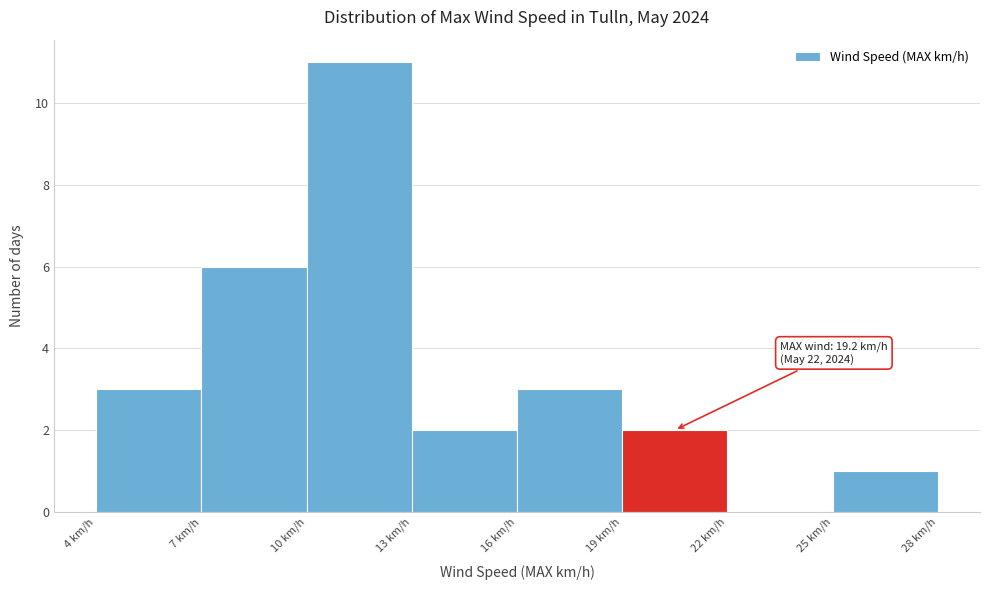

Which range on the x-axis has the tallest bar?

10 to 13